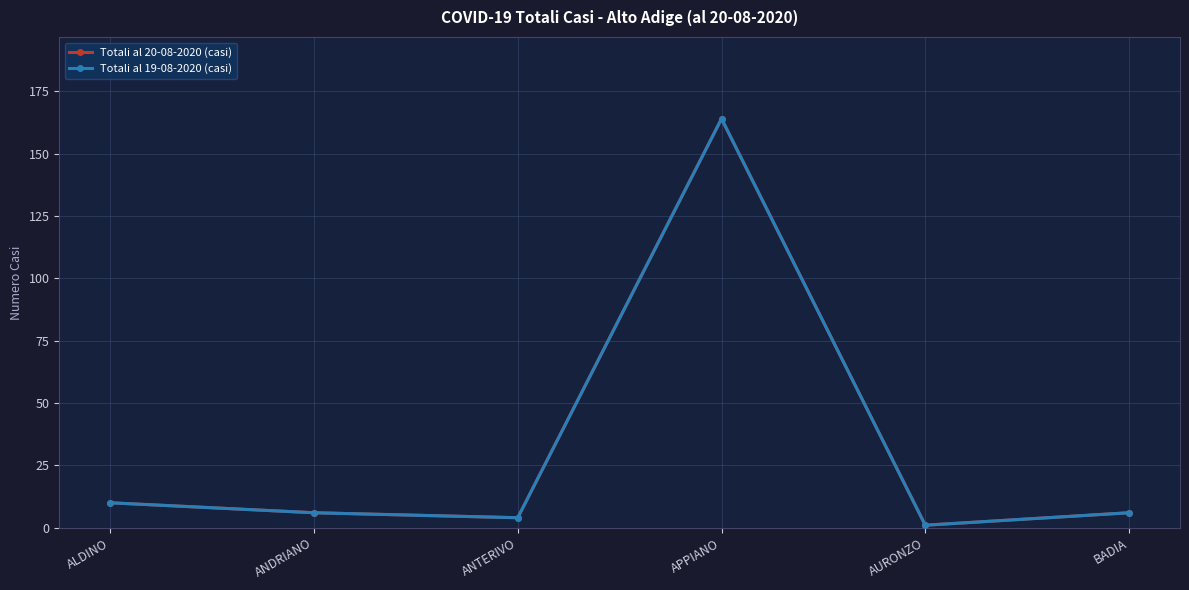

At which category does Totali al 19-08-2020 (casi) reach its first local valley?

ANTERIVO